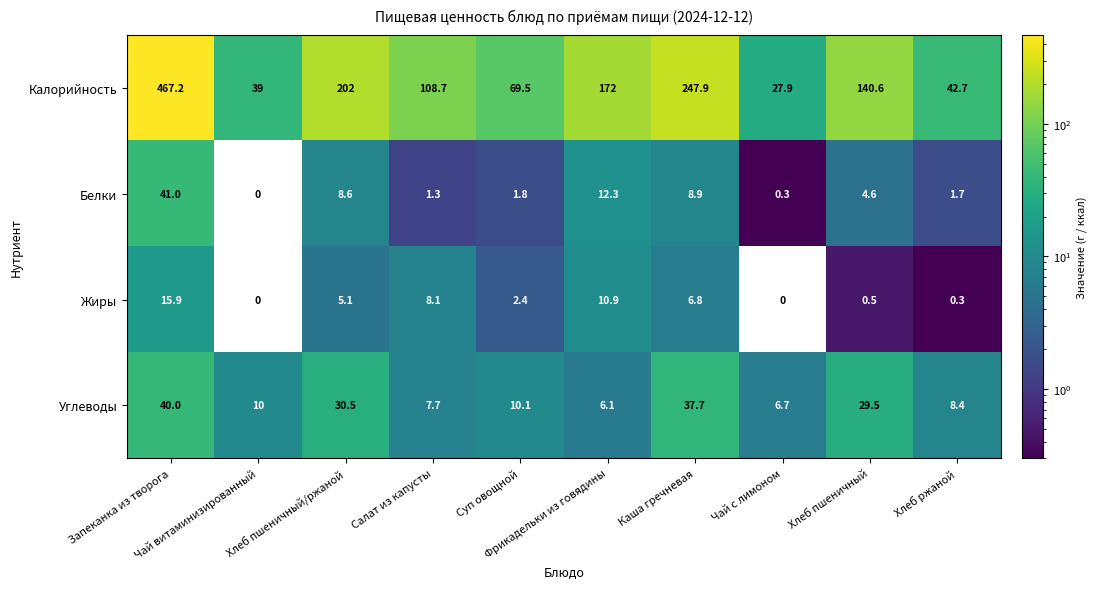

List the series in order of their peak value, highest first.

Калорийность, Белки, Углеводы, Жиры